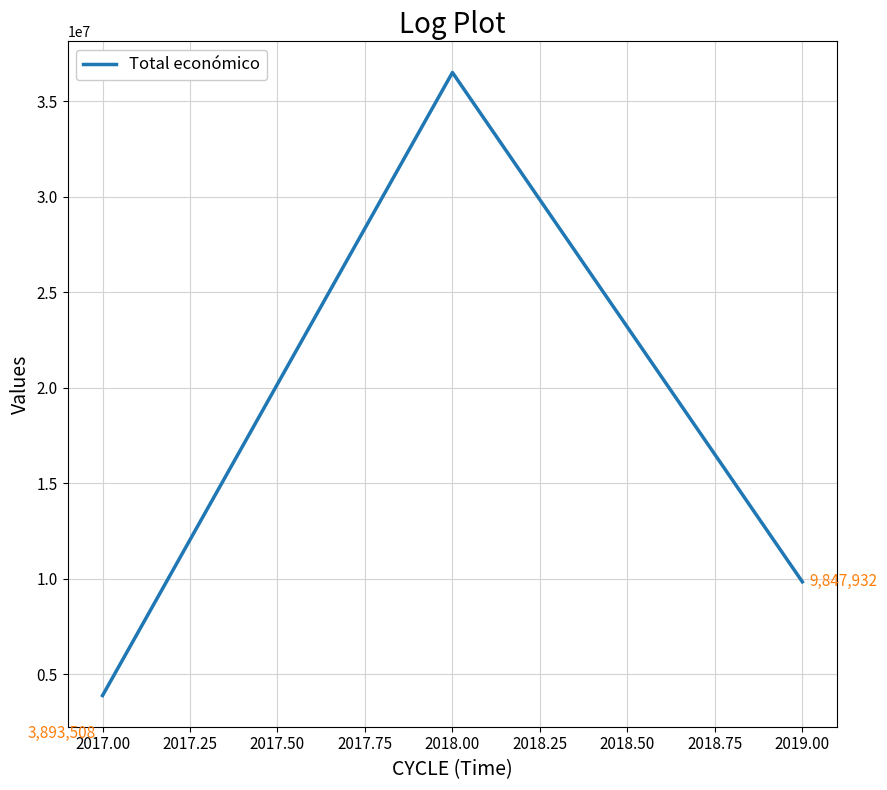

Where is the data nearest to the value 20203238?

2019.00